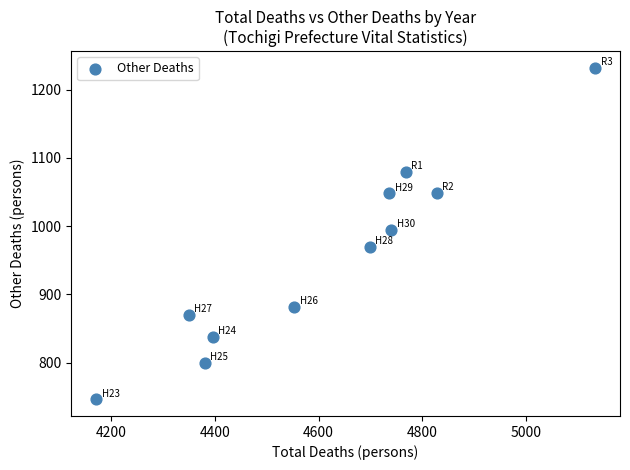

What is the range of Y values (max minus min)?

486